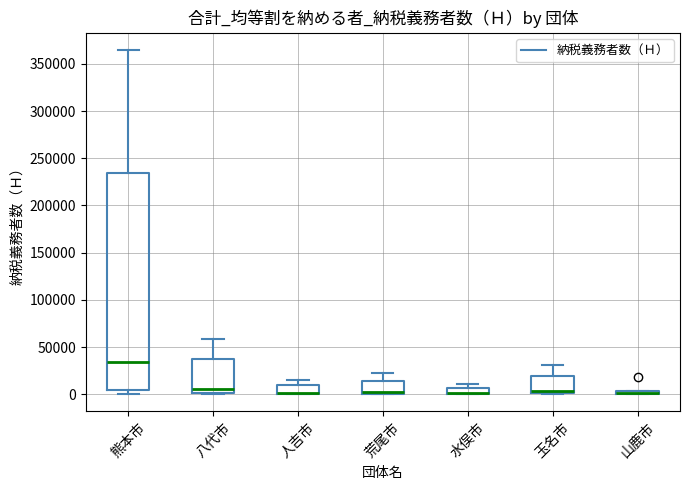

Where does the upper whisker of the box for 人吉市 end on the y-axis? The values are not printed on the chart, so give them approximately, as read against the axis.

15000